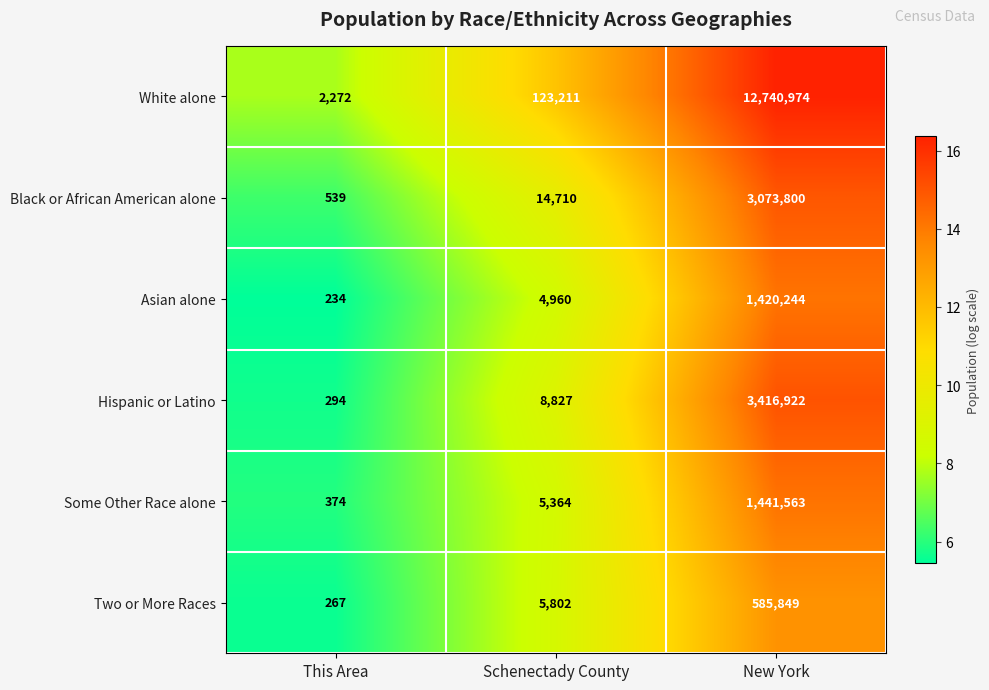

The Some Other Race alone series shows 5364 at Schenectady County. True or false?

True